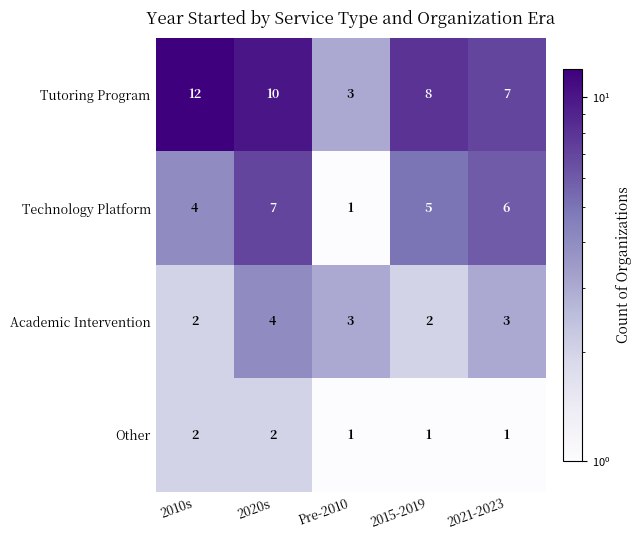

What is the minimum value shown in the chart?

1